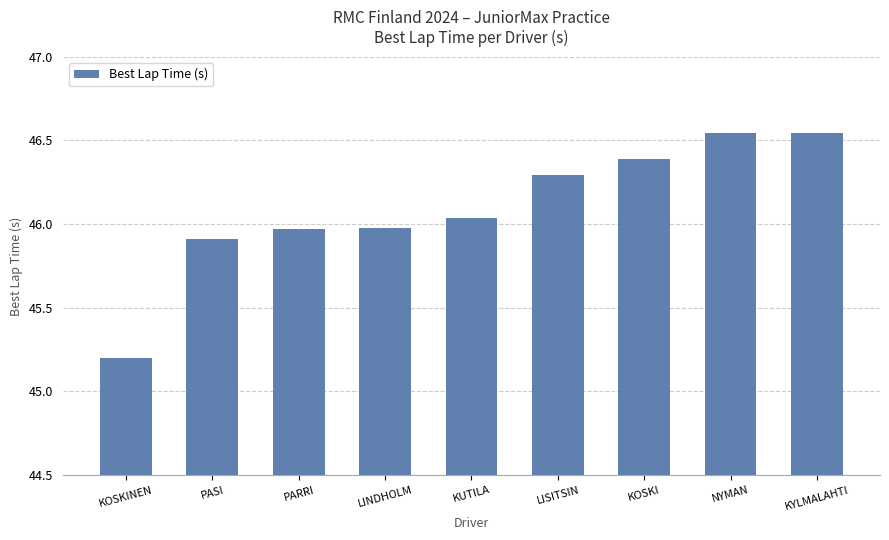

What is the label of the 5th bar from the right?

KUTILA